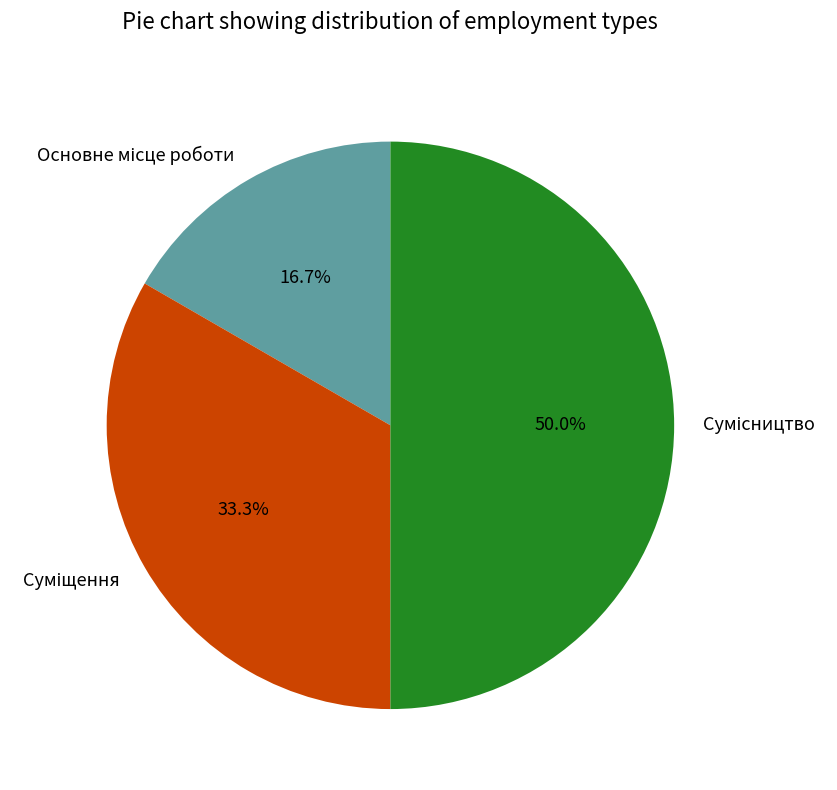

To the nearest percent, what percentage of the pie is Суміщення?

33%